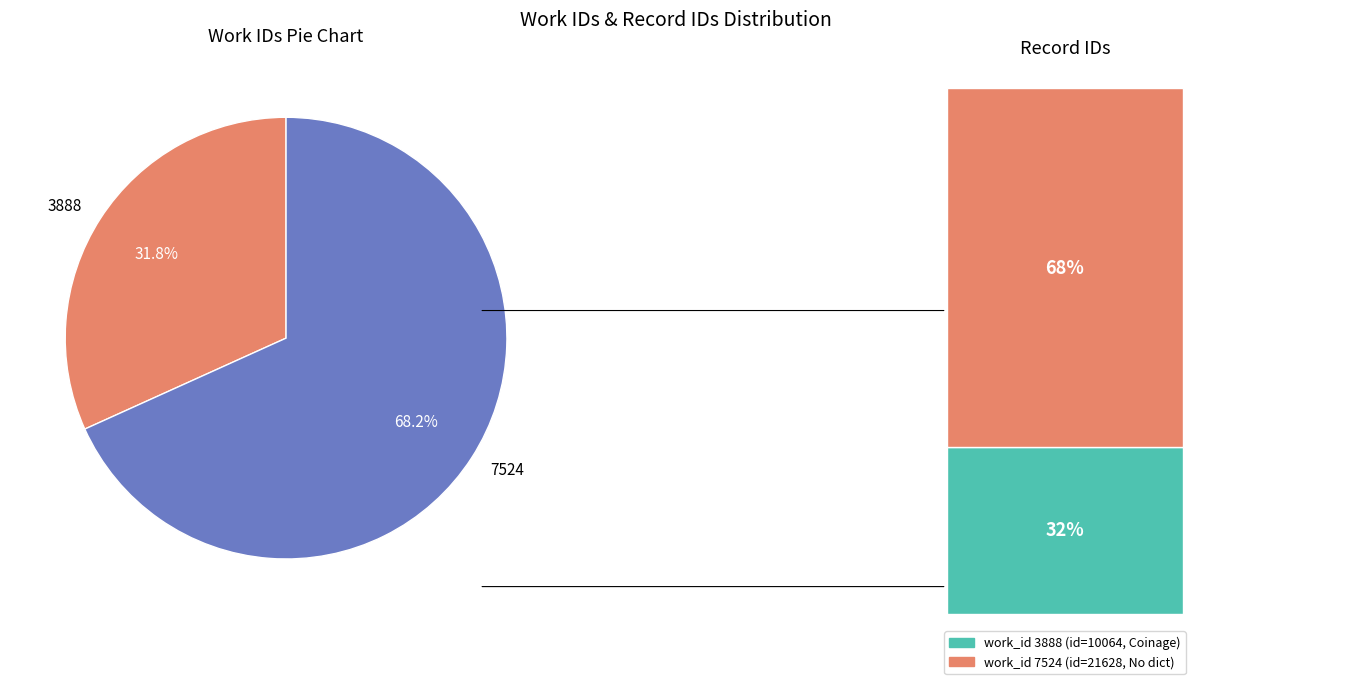

True or false: 7524 accounts for 75% of the total.

False